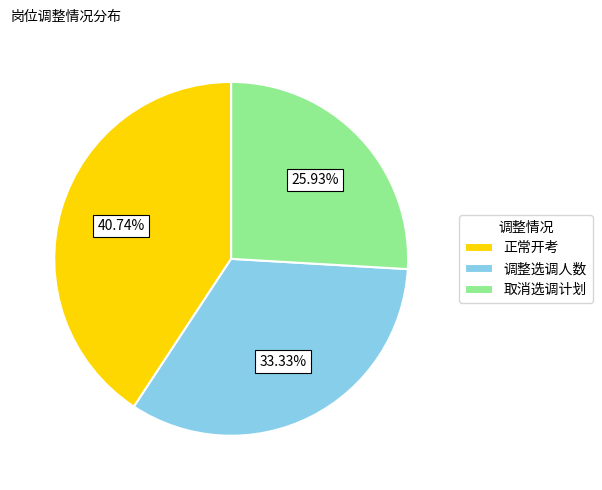

True or false: 调整选调人数 accounts for 33% of the total.

True